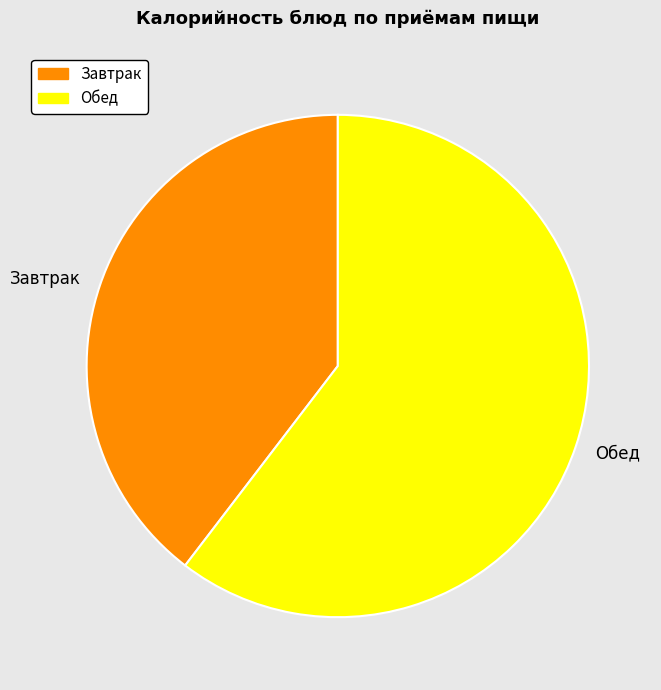

Is it true that Завтрак is 40% of the pie?

True